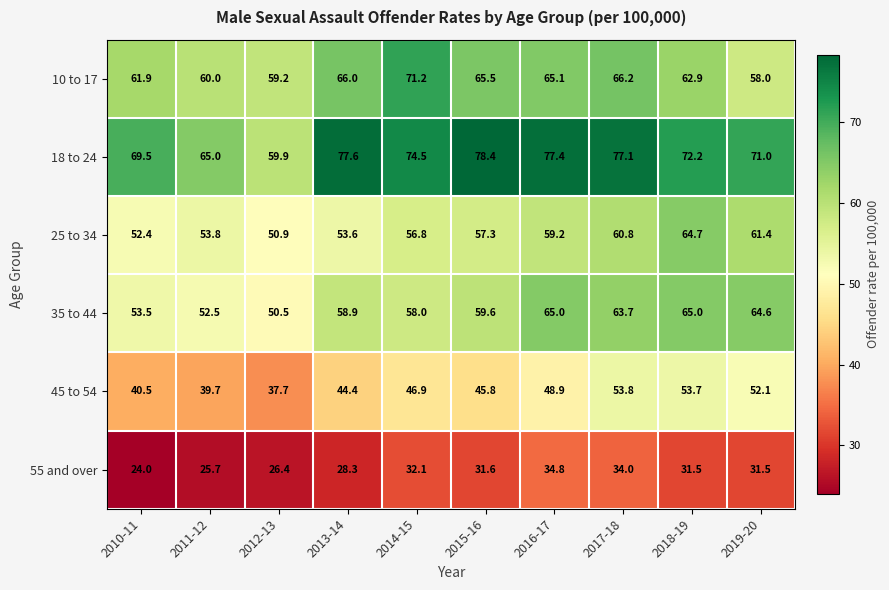

What is the average value of the 55 and over series?

30.0